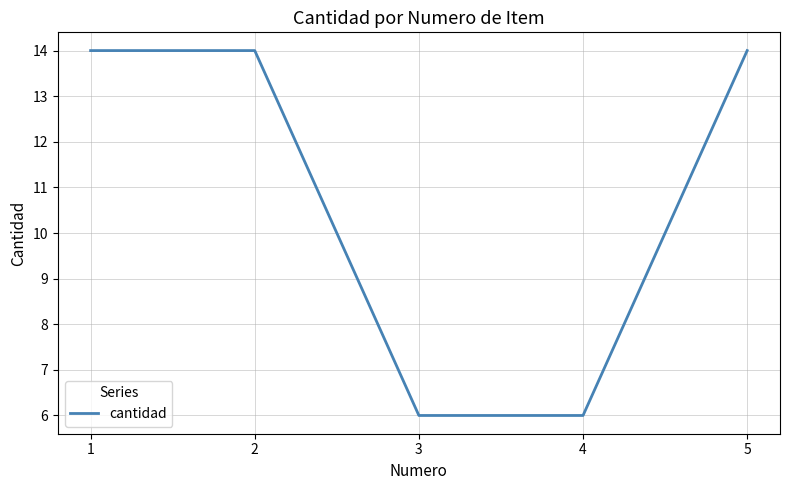

What is the maximum value shown in the chart?

14